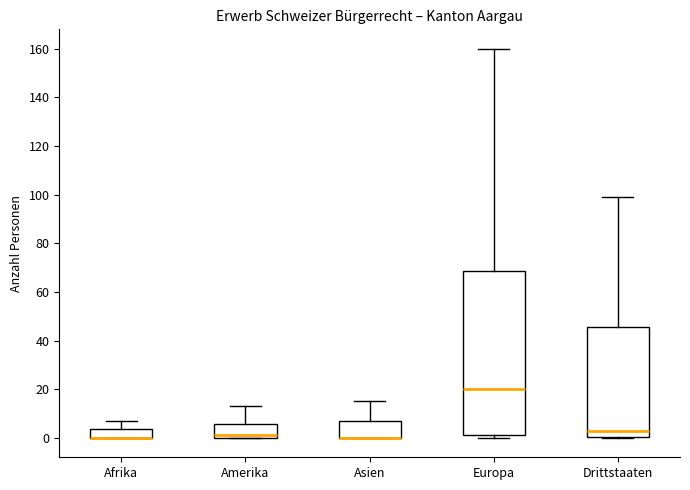

Reading left to right, transcribe this box plot: for each box, give where its median line is, the range the box spans, and where its two whiskers end, as read against the y-axis. The values are not printed on the chart, so give them approximately, as read against the axis.

Afrika: median 0 (drawn on the box's lower edge), box 0 to 4, whiskers 0 to 8
Amerika: median 2, box 0 to 6, whiskers 0 to 14
Asien: median 0 (drawn on the box's lower edge), box 0 to 8, whiskers 0 to 16
Europa: median 20, box 2 to 68, whiskers 0 to 160
Drittstaaten: median 4, box 0 to 46, whiskers 0 to 100